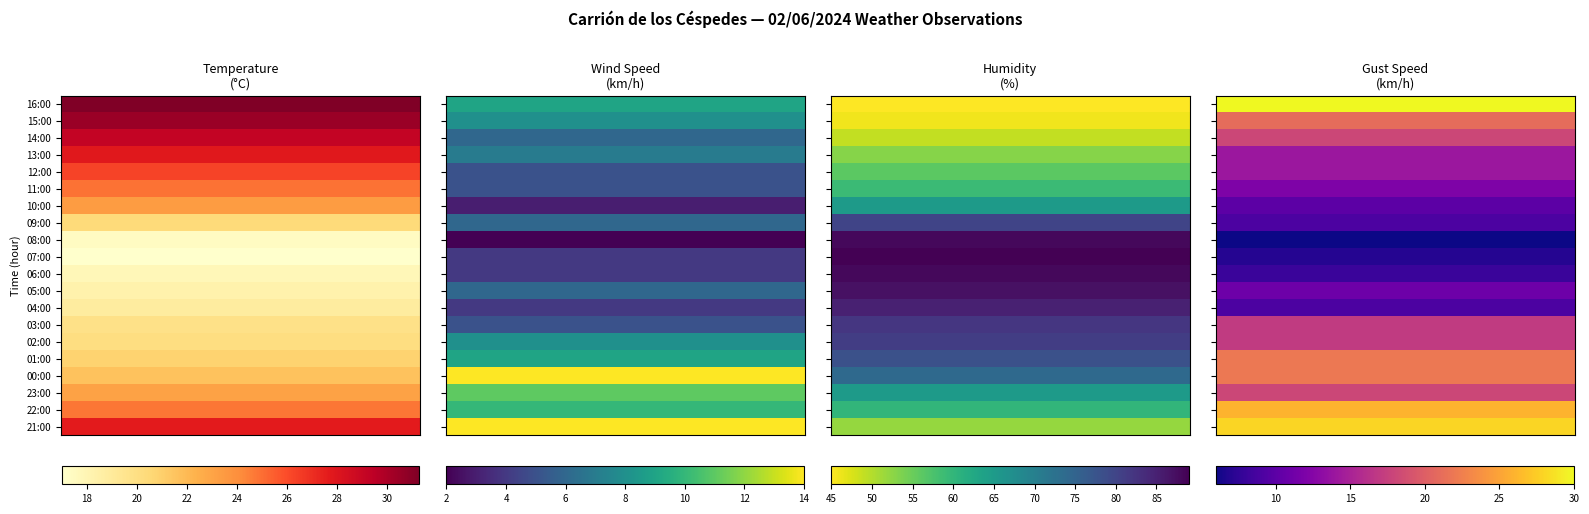

Which series has the largest total across all categories?

Humidity (%)